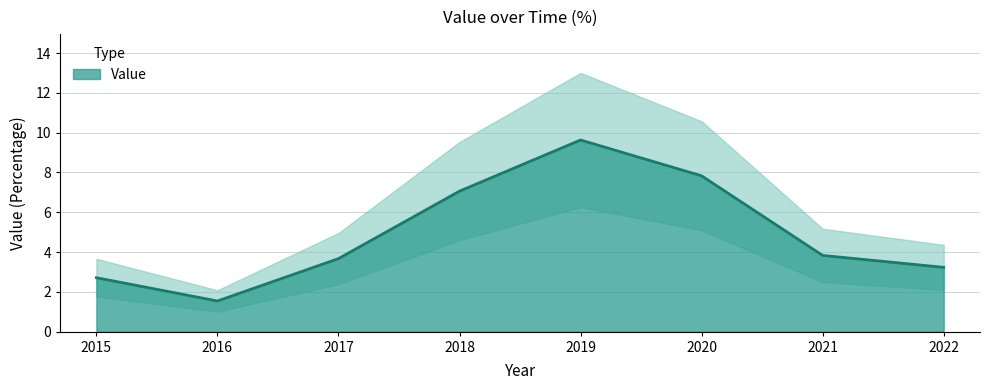

What is the sum of the values at 2019 and 2016?

11.2